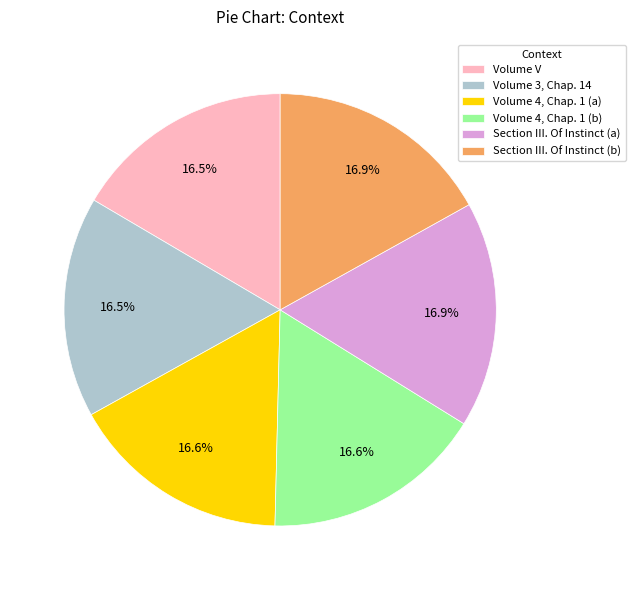

Approximately how many times larger is the value at Volume V compared to Volume 4, Chap. 1 (b)?

1.0